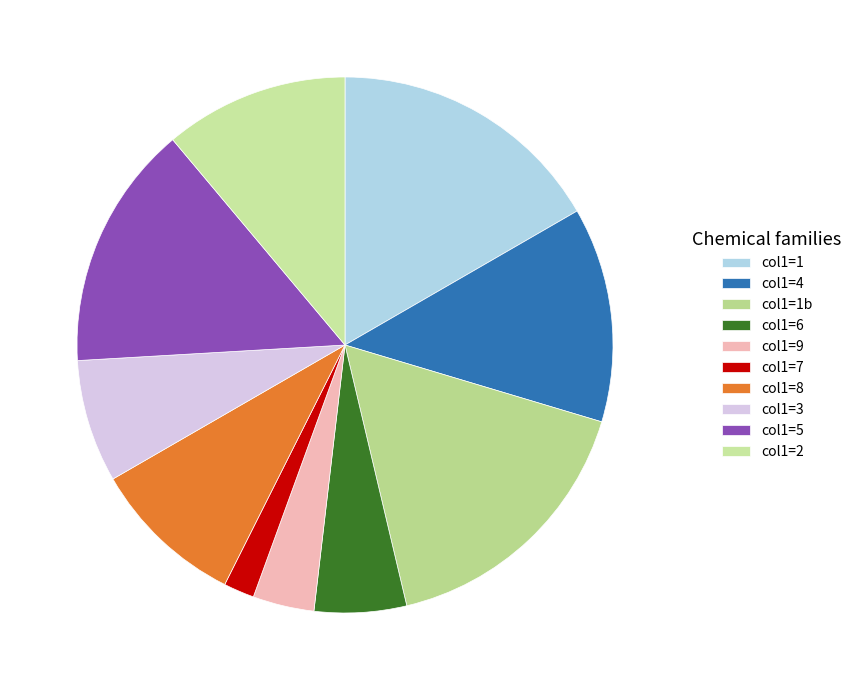

Count the number of slices in the pie.

10